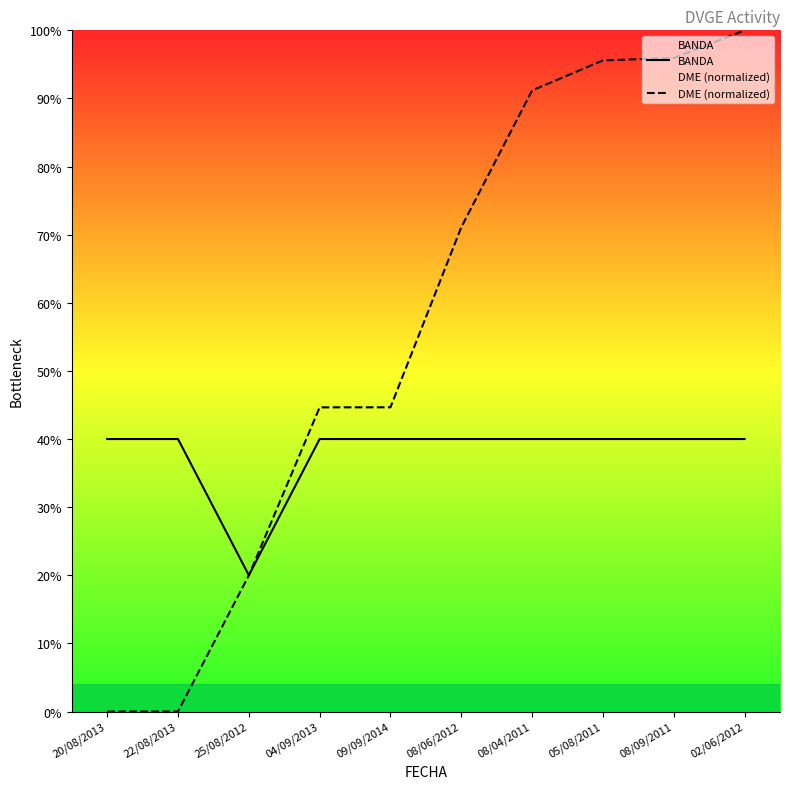

How many distinct data groups are displayed?

2